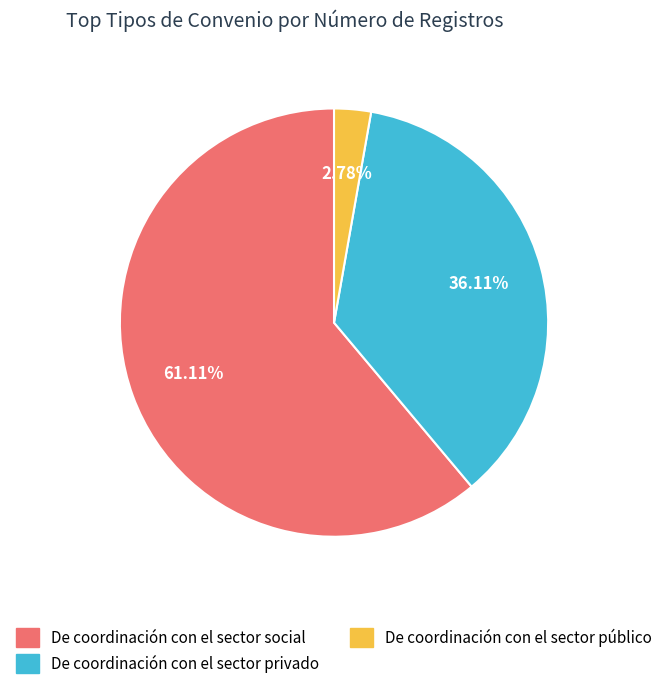

Which slice is the largest?

De coordinación con el sector social